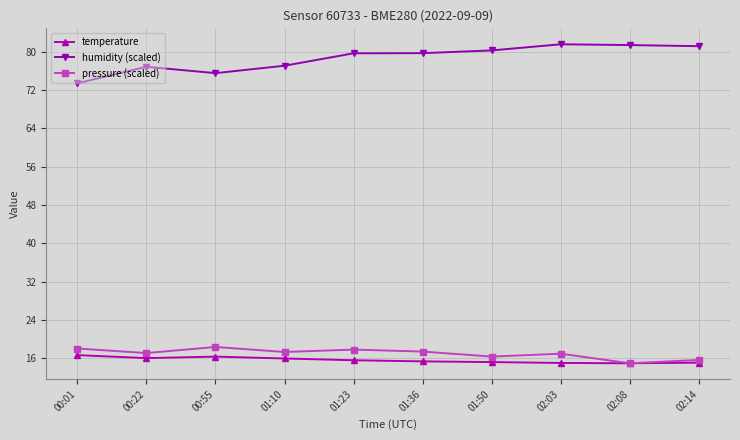

What is the highest value of the pressure (scaled) series?

18.4